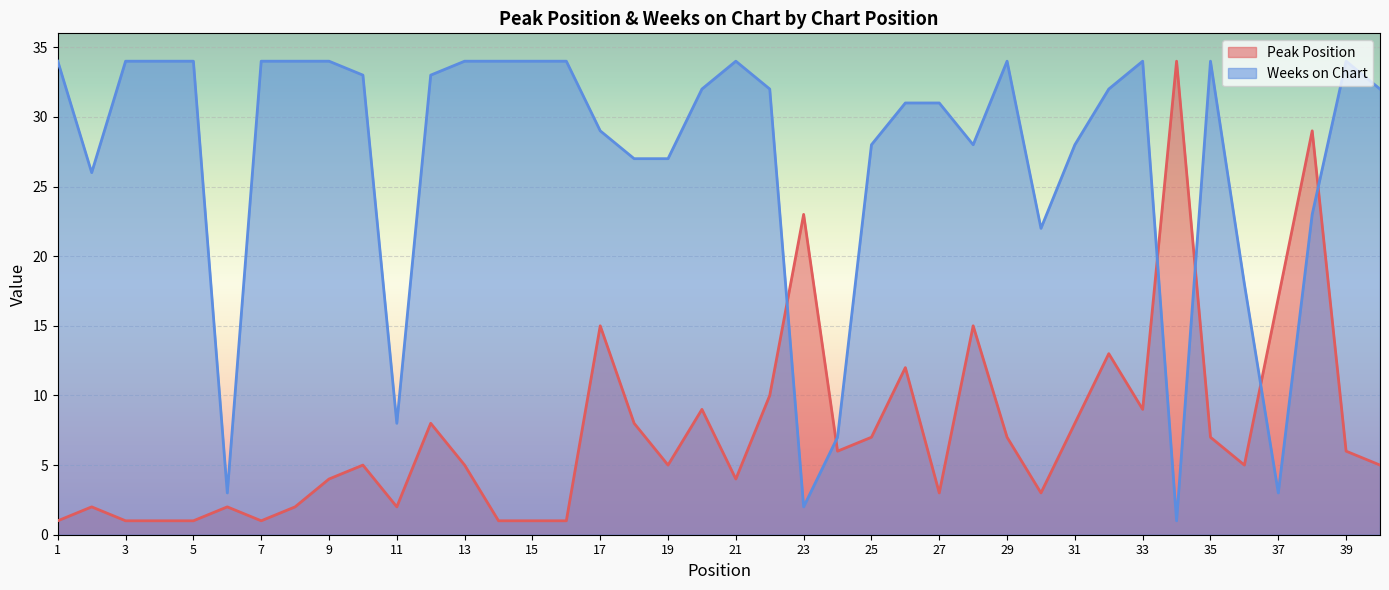

What is the maximum value shown in the chart?

34